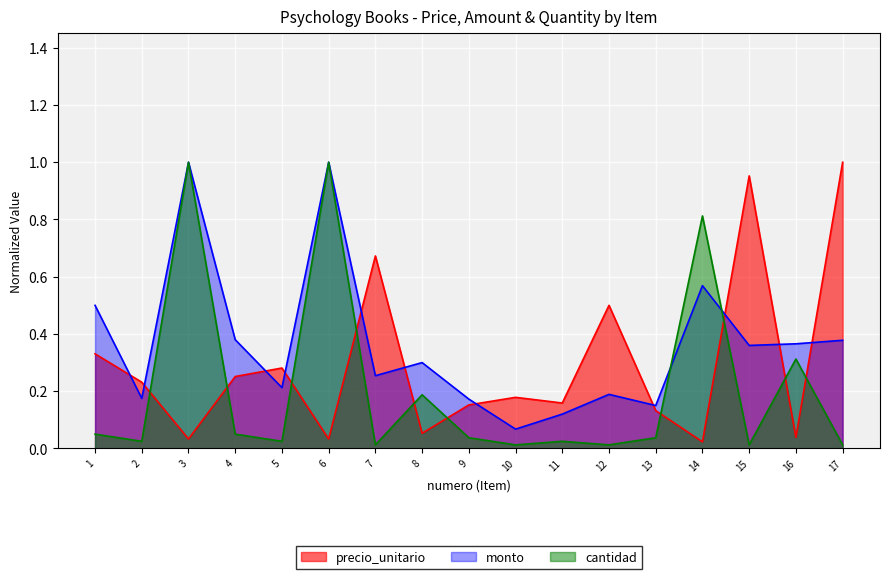

Reading left to right, extract all data points from this chart.

precio_unitario: 0.3	0.2	0.0	0.3	0.3	0.0	0.7	0.1	0.2	0.2	0.2	0.5	0.1	0.0	1.0	0.0	1.0
monto: 0.5	0.2	1.0	0.4	0.2	1.0	0.3	0.3	0.2	0.1	0.1	0.2	0.1	0.6	0.4	0.4	0.4
cantidad: 0.1	0.0	1.0	0.1	0.0	1.0	0.0	0.2	0.0	0.0	0.0	0.0	0.0	0.8	0.0	0.3	0.0